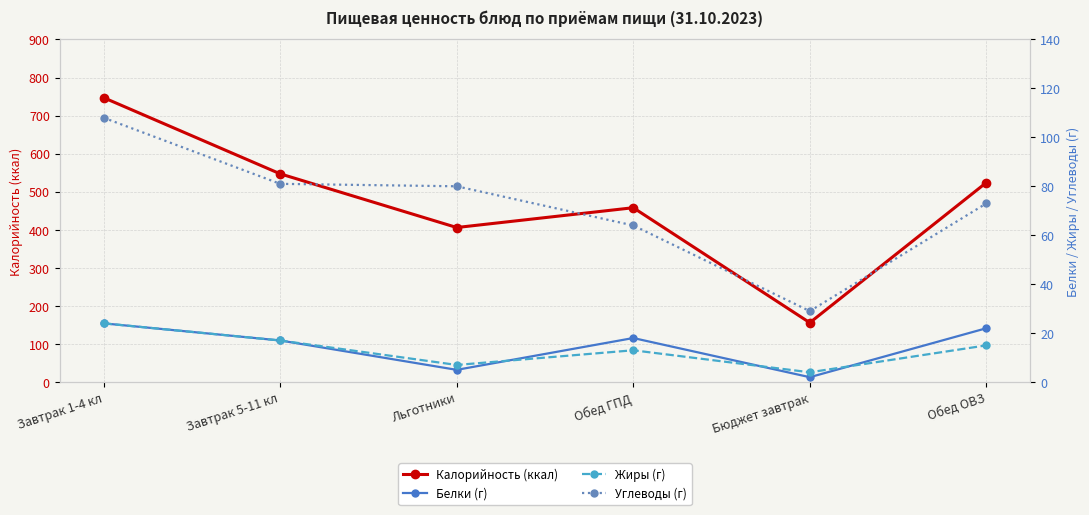

At how many categories does at least one series exceed 513?

3